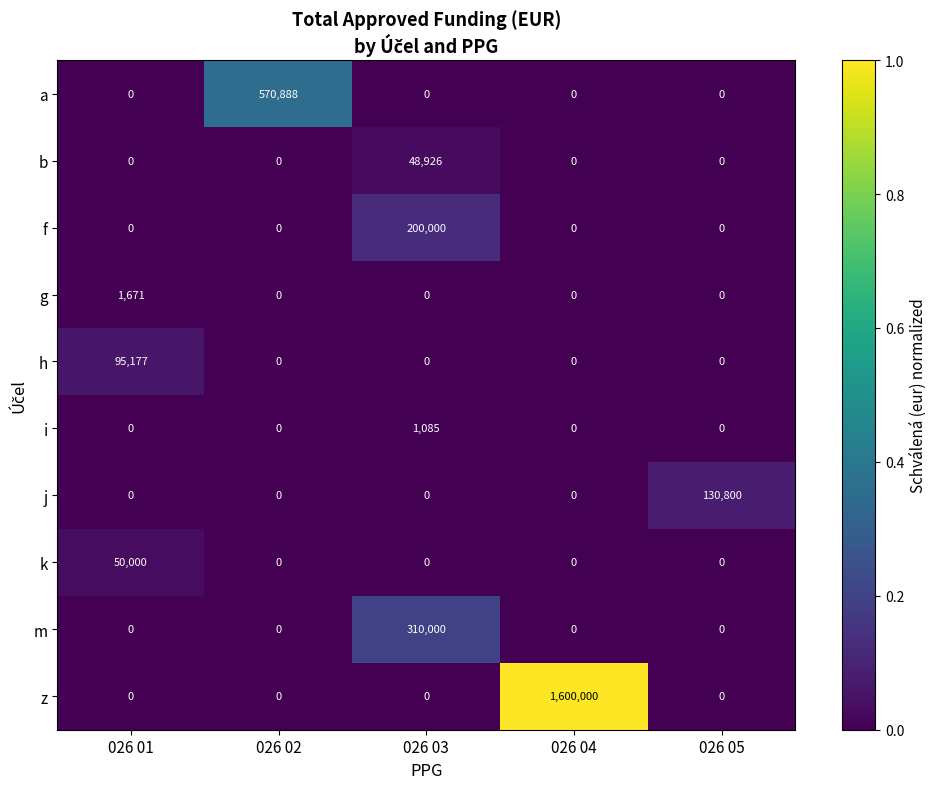

True or false: j has a value of -83966 at 026 01.

False